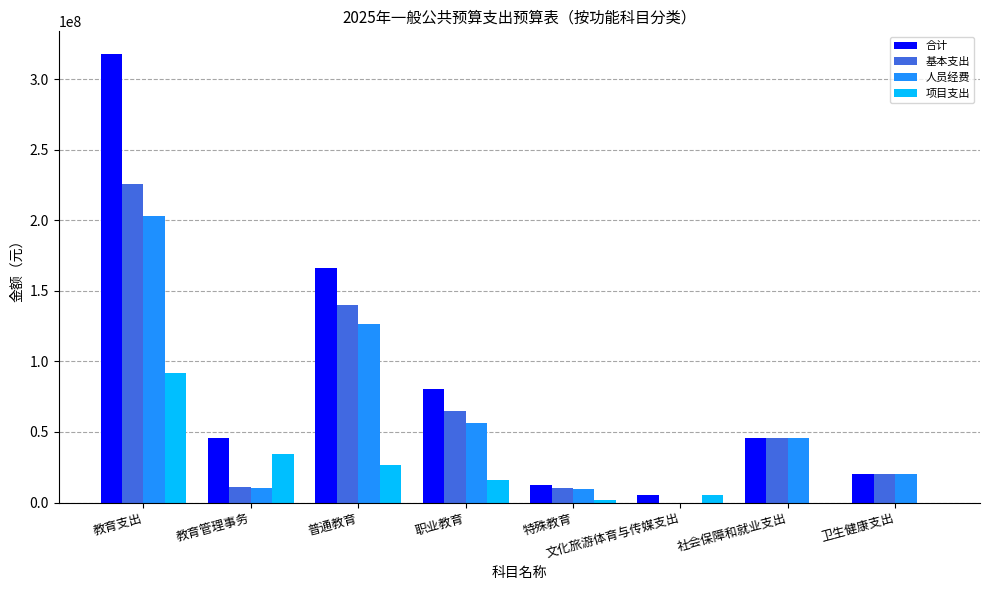

Is it true that 项目支出 equals 15670121.7 at 教育管理事务?

False